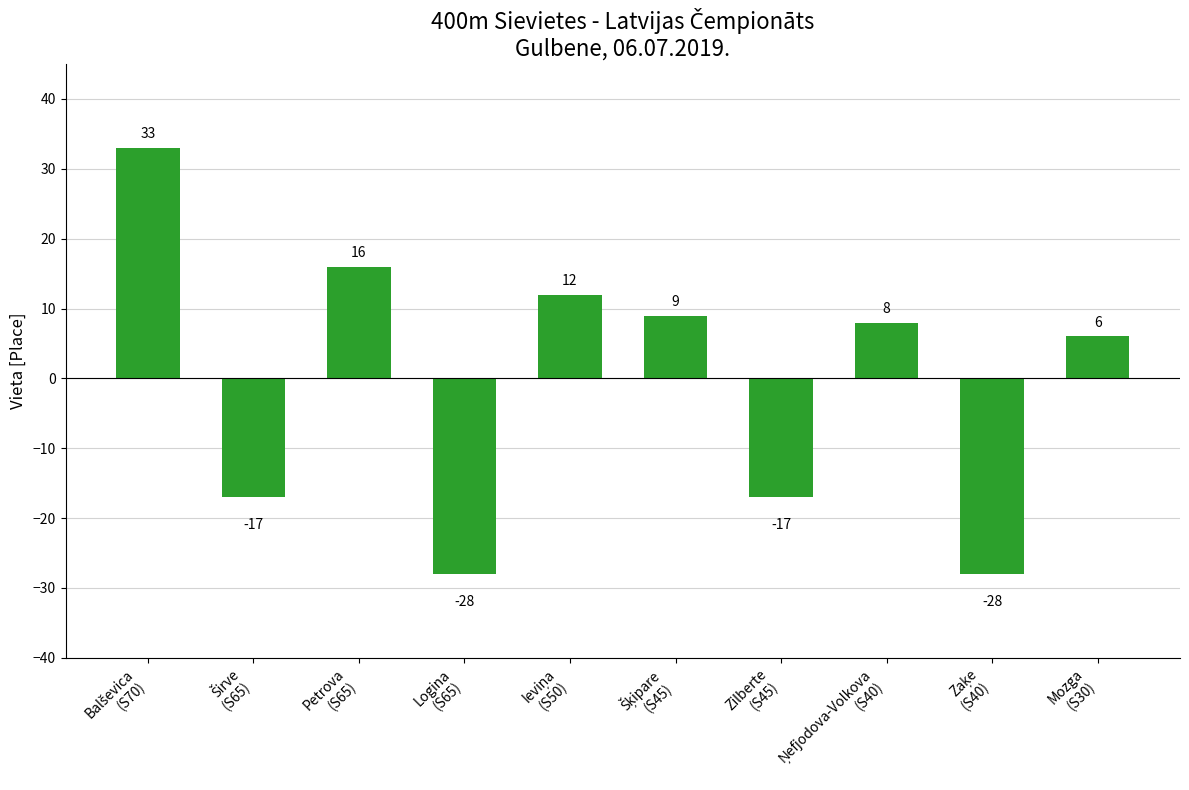

How many negative values are there?

4